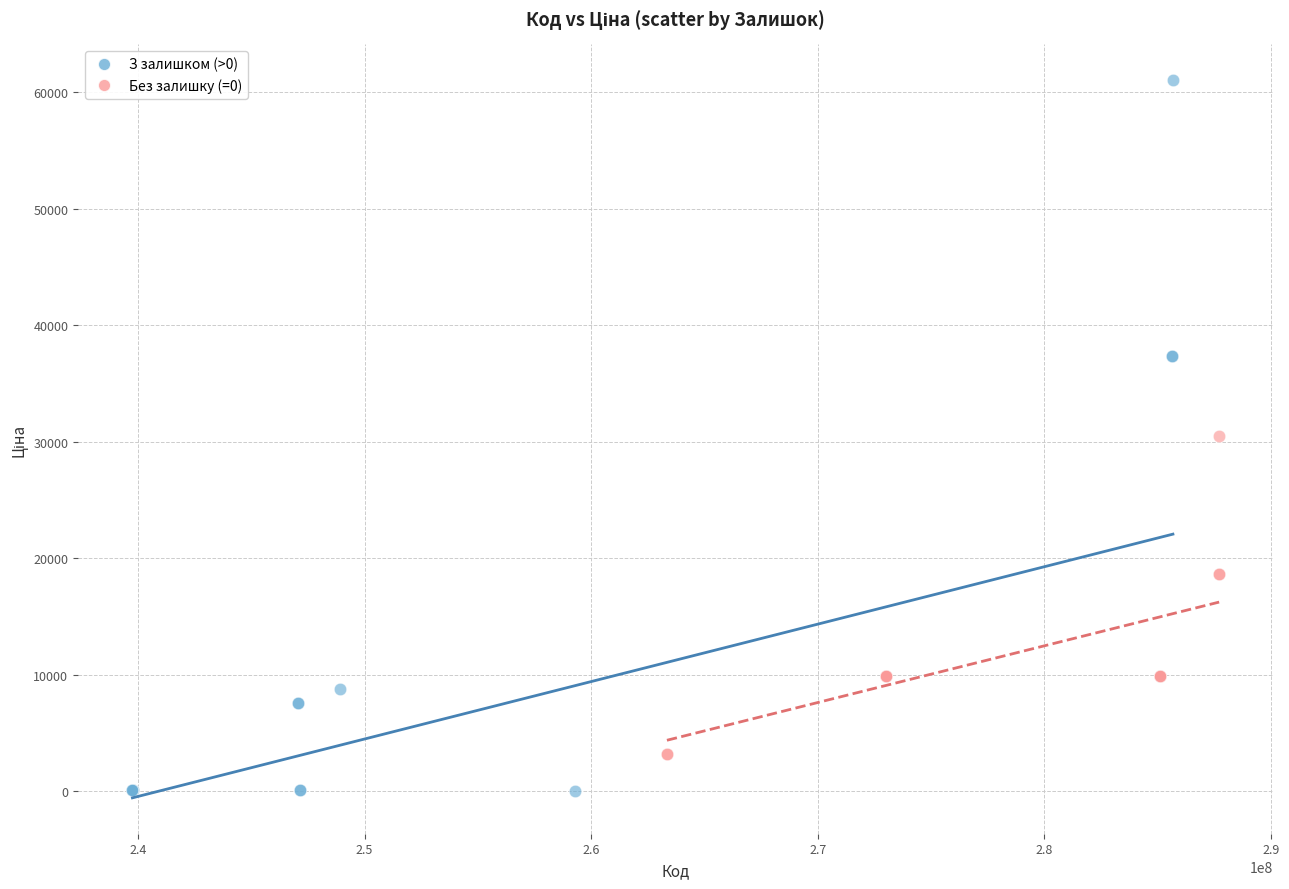

Which series contains the lowest Y value?

З залишком (>0)